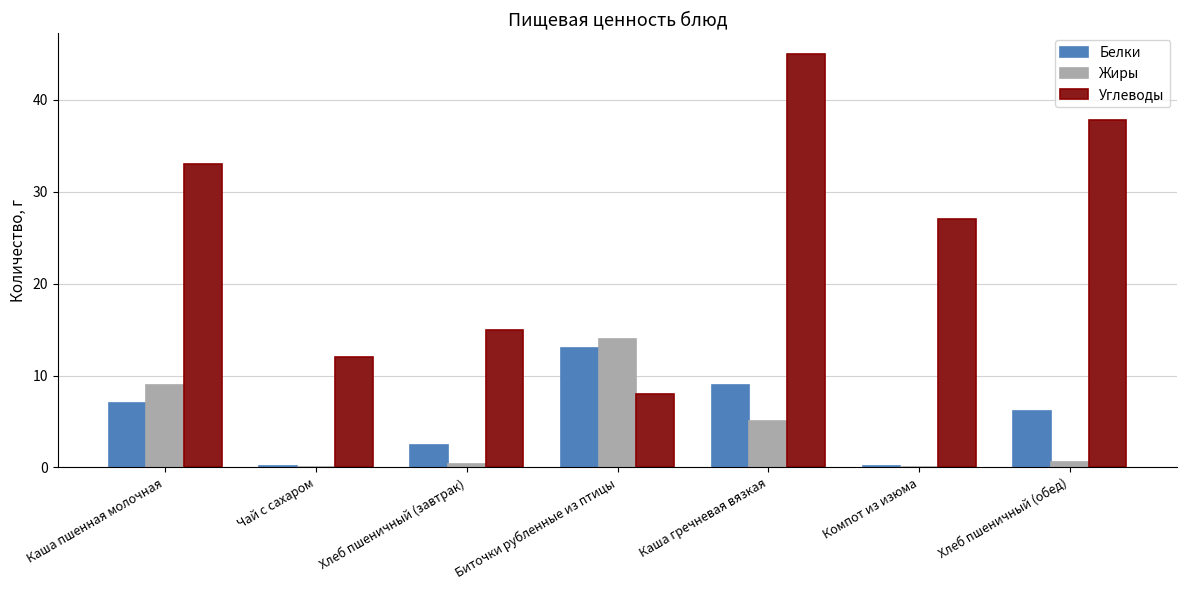

At which category does the chart reach its peak across all series?

Каша гречневая вязкая